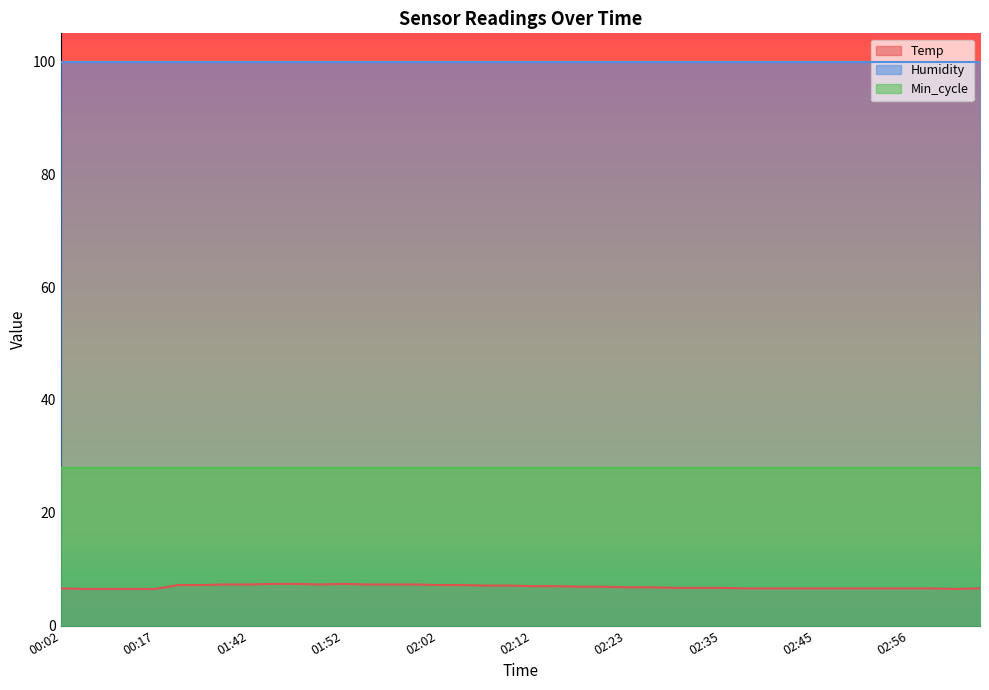

True or false: Min_cycle and Humidity intersect in this chart.

False